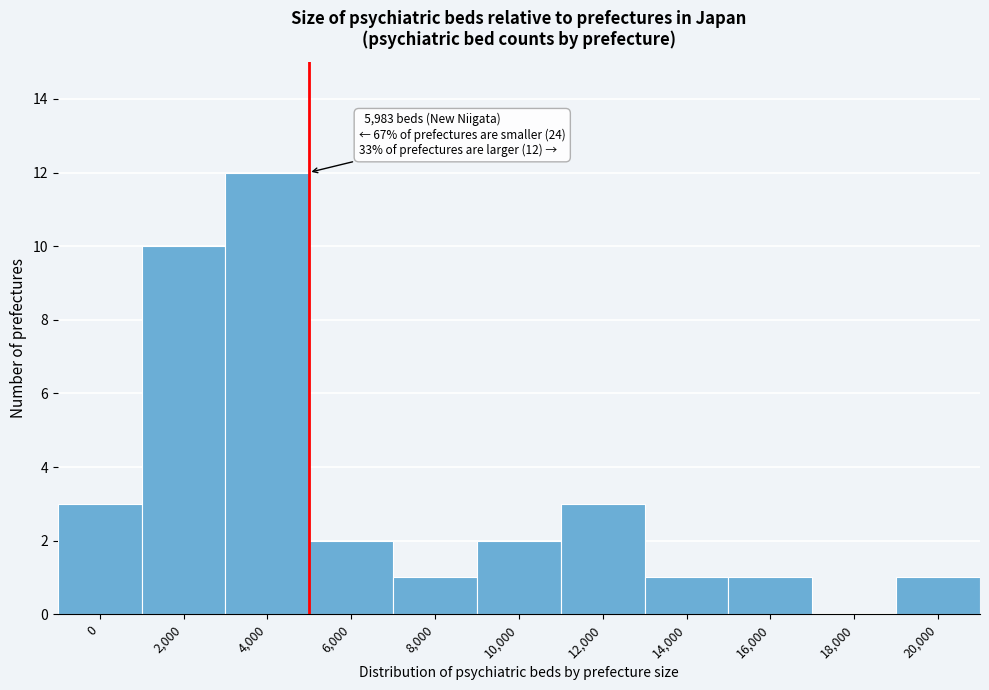

Reading left to right, transcribe all the data shown in this chart.

0=3	2,000=10	4,000=12	6,000=2	8,000=1	10,000=2	12,000=3	14,000=1	16,000=1	18,000=0	20,000=1